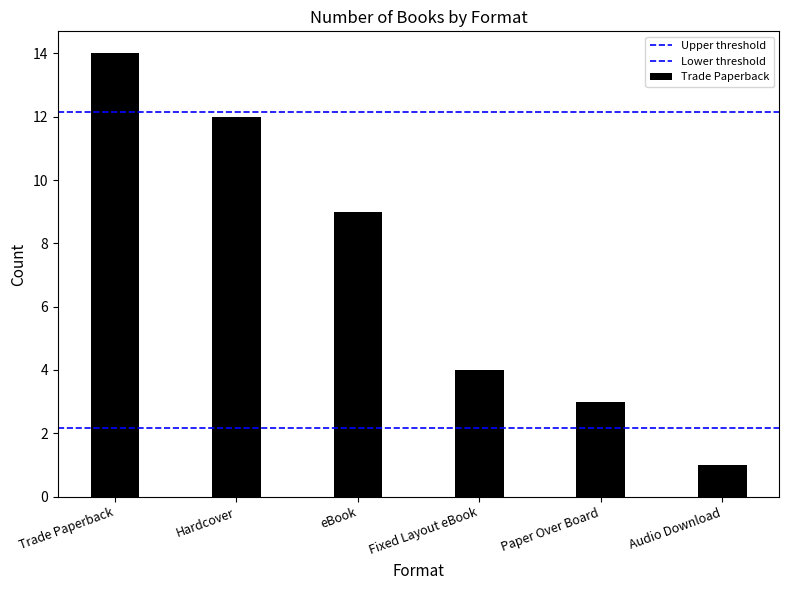

True or false: Lower threshold has a value of 0.7 at Hardcover.

False